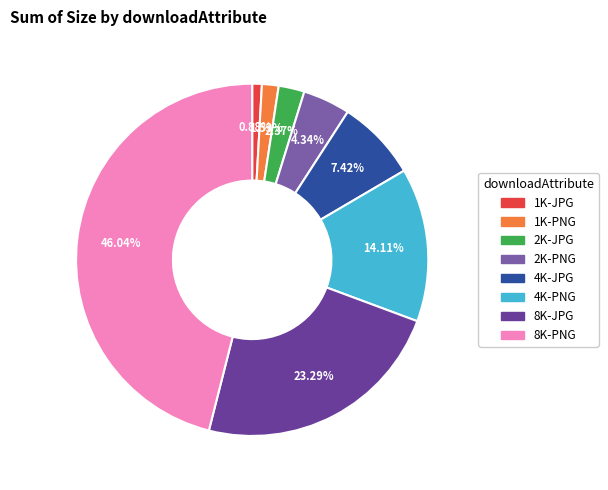

Rank the categories by value from highest to lowest.

8K-PNG, 8K-JPG, 4K-PNG, 4K-JPG, 2K-PNG, 2K-JPG, 1K-PNG, 1K-JPG